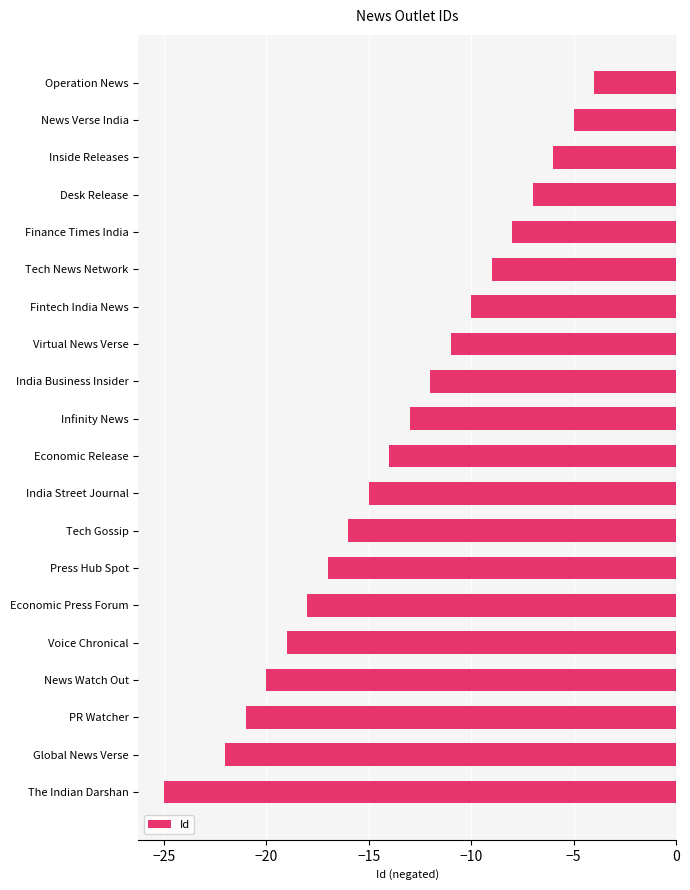

What is the label of the 2nd bar from the top?

News Verse India